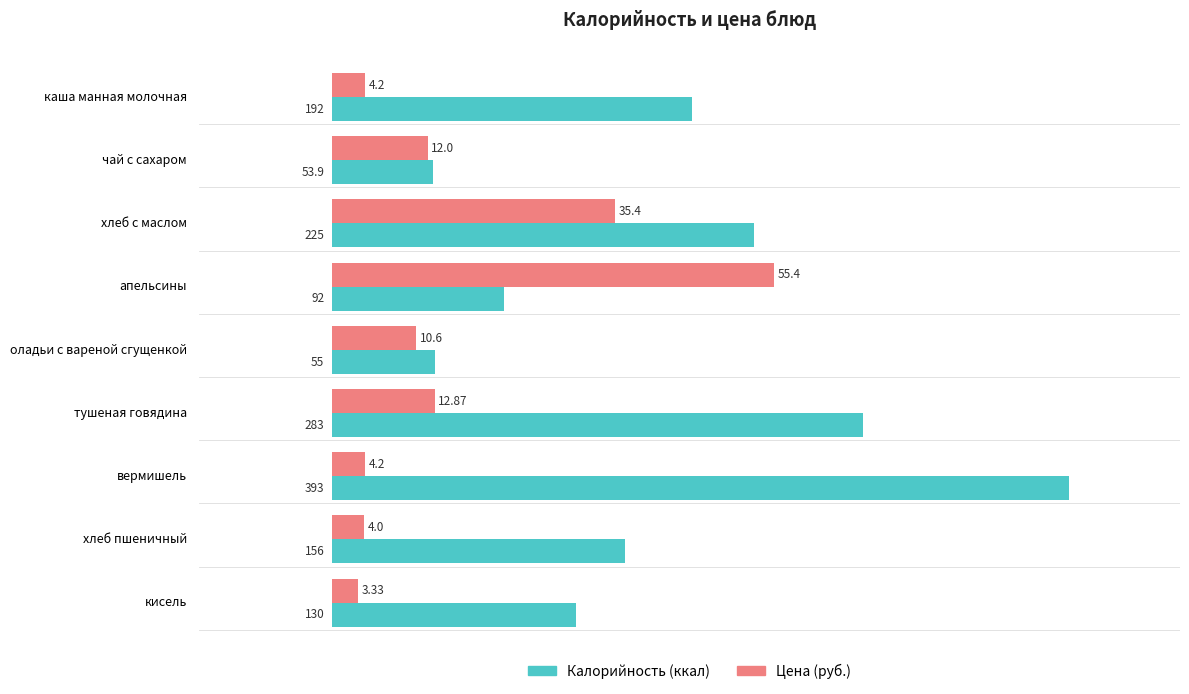

At which category does the chart reach its peak across all series?

вермишель